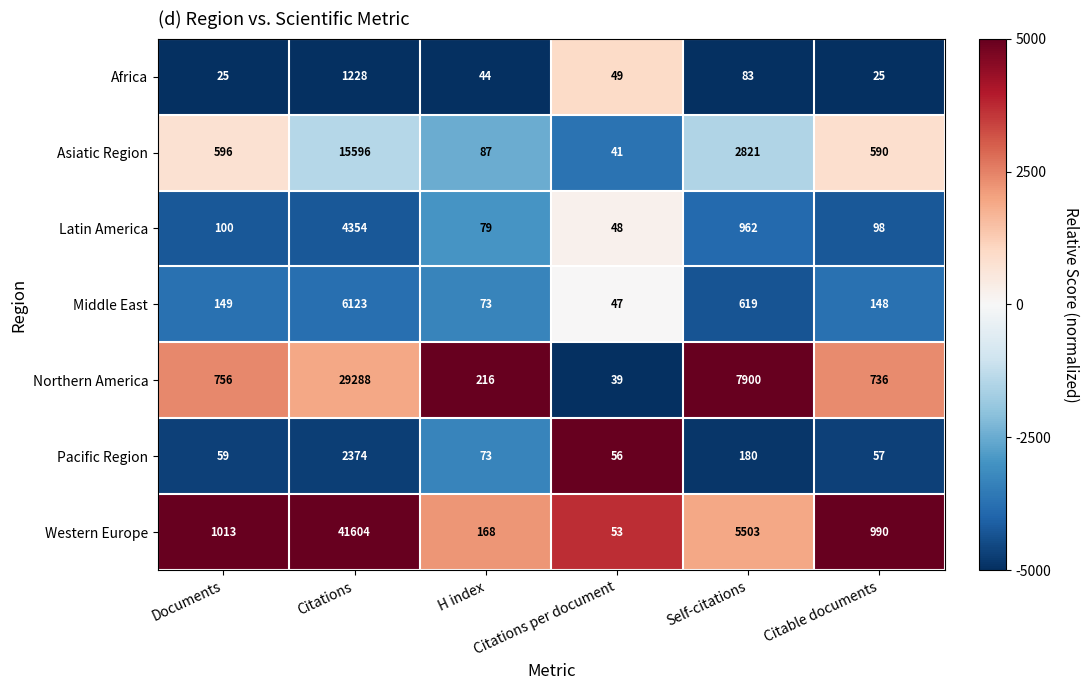

Read the Pacific Region value at Self-citations, to the nearest 100.

200